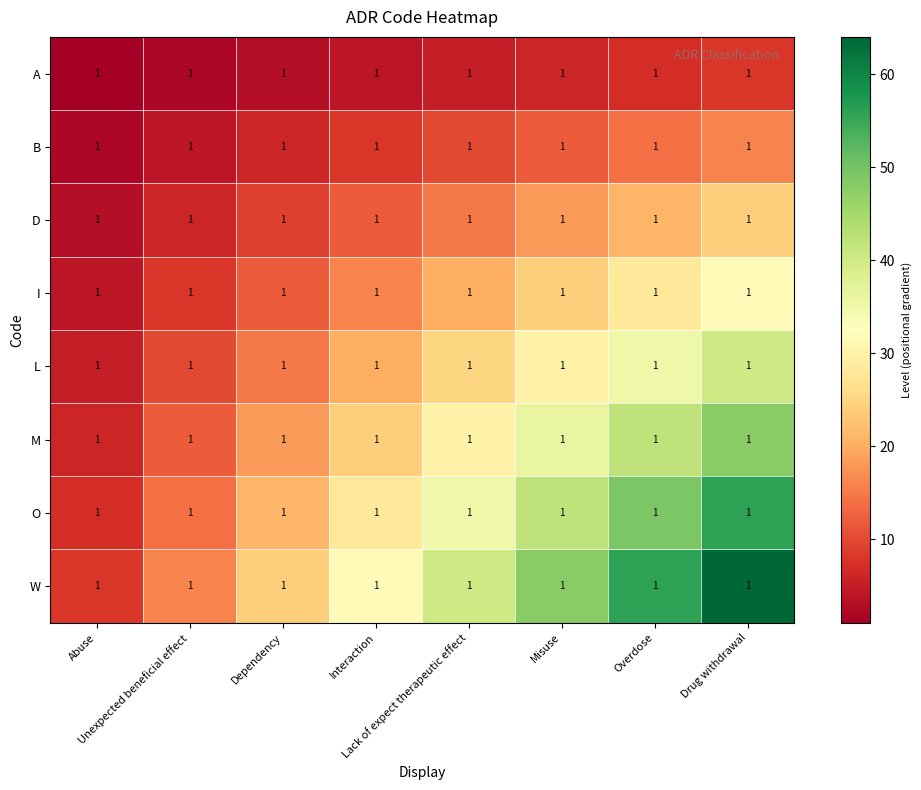

Rank the series by their maximum value, from lowest to highest.

A, B, D, I, L, M, O, W